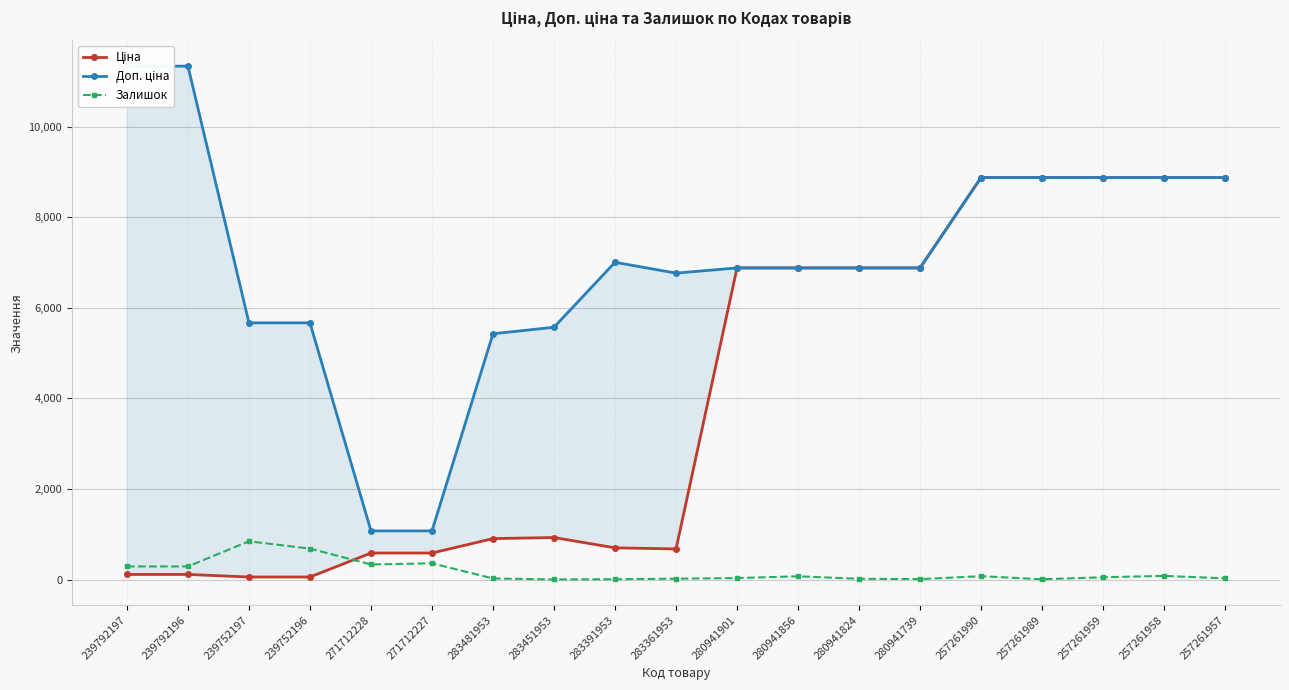

Which series has the largest total across all categories?

Доп. ціна